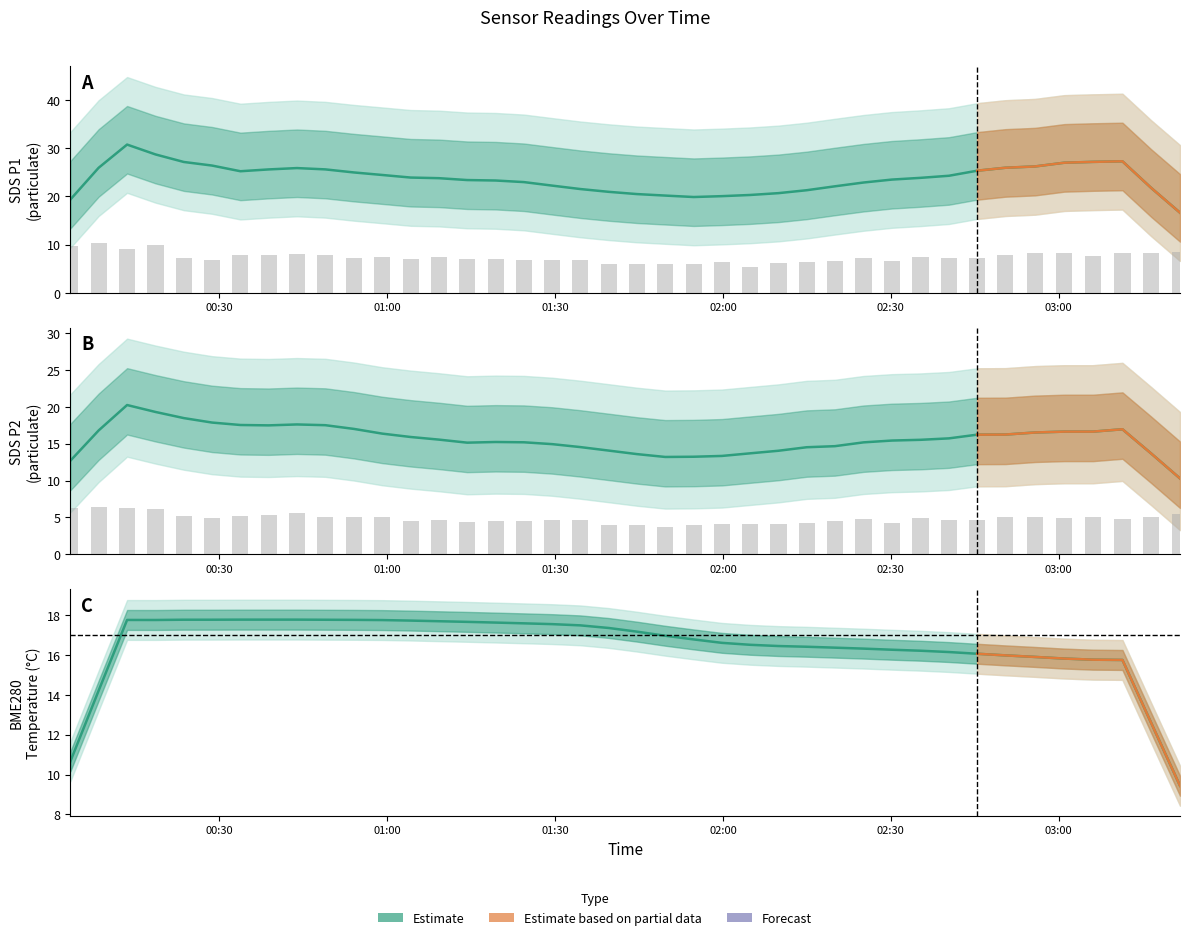

At which label is SDS_P2 closest to 5?

2021/06/09 02:55:46